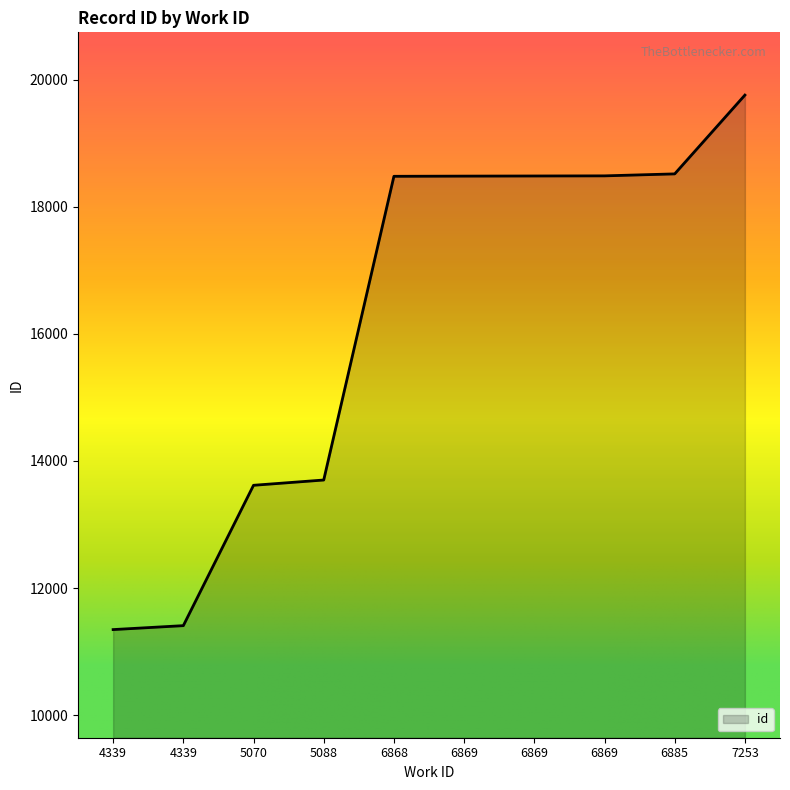

How many lines are shown in the chart?

1